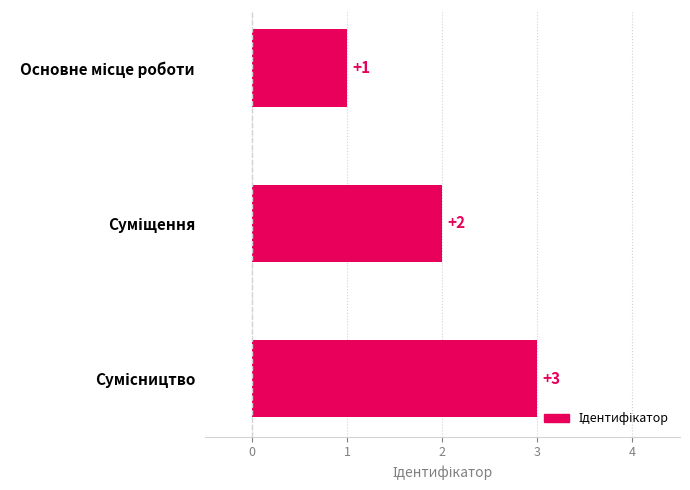

What is the difference between the maximum and minimum values?

2